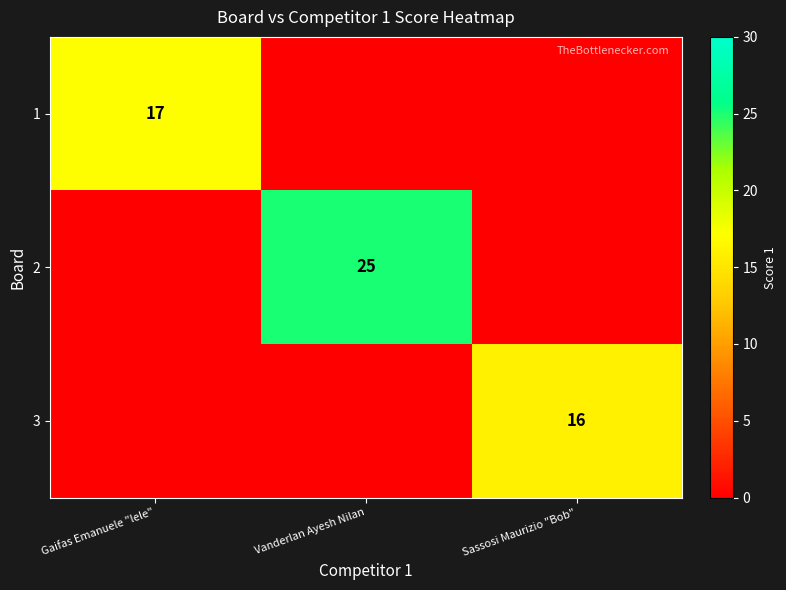

Is it true that 2 equals 25 at Vanderlan Ayesh Nilan?

True